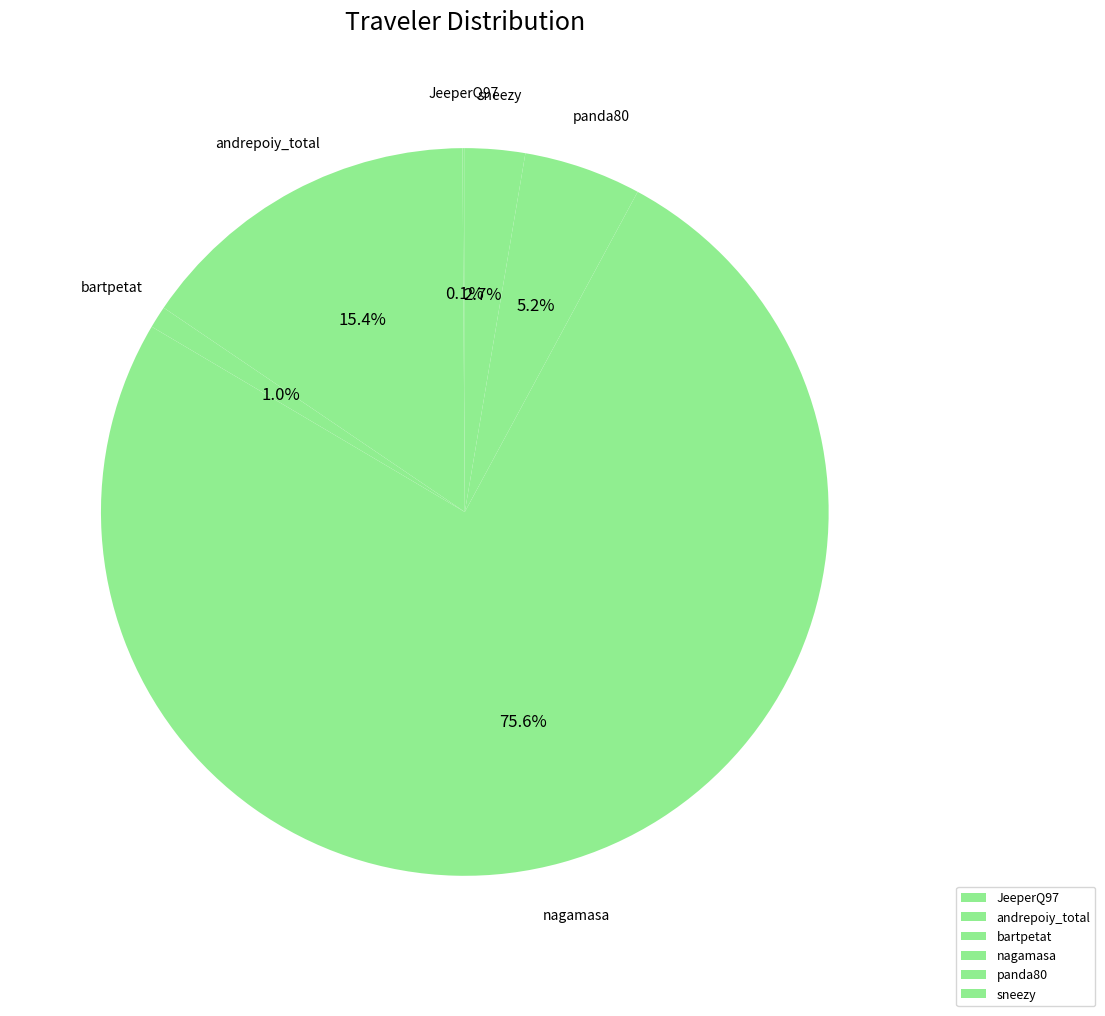

To the nearest percent, what is the average slice percentage?

17%